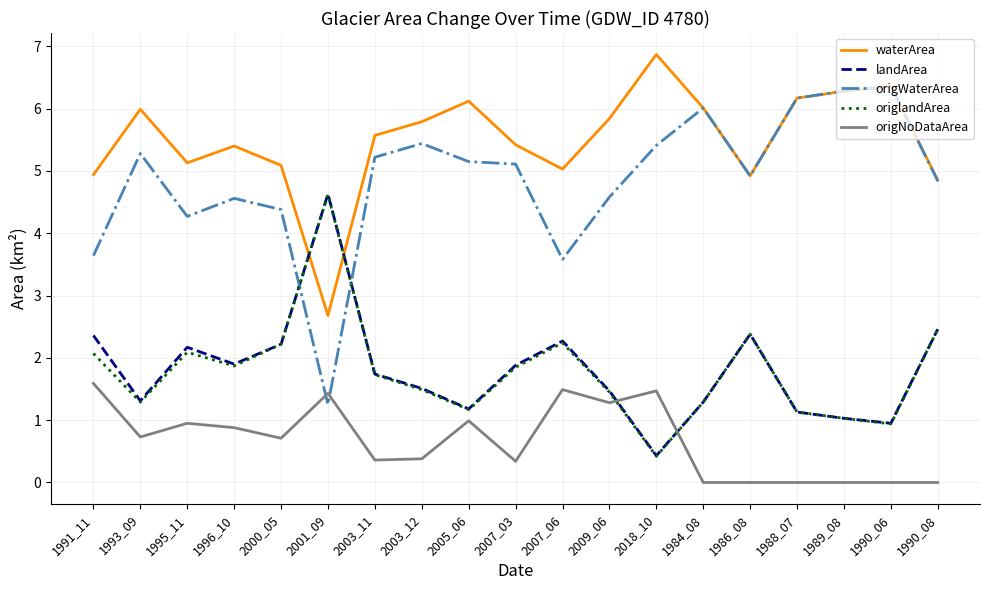

Between which two adjacent categories do origlandArea and waterArea first intersect?

2000_05 and 2001_09